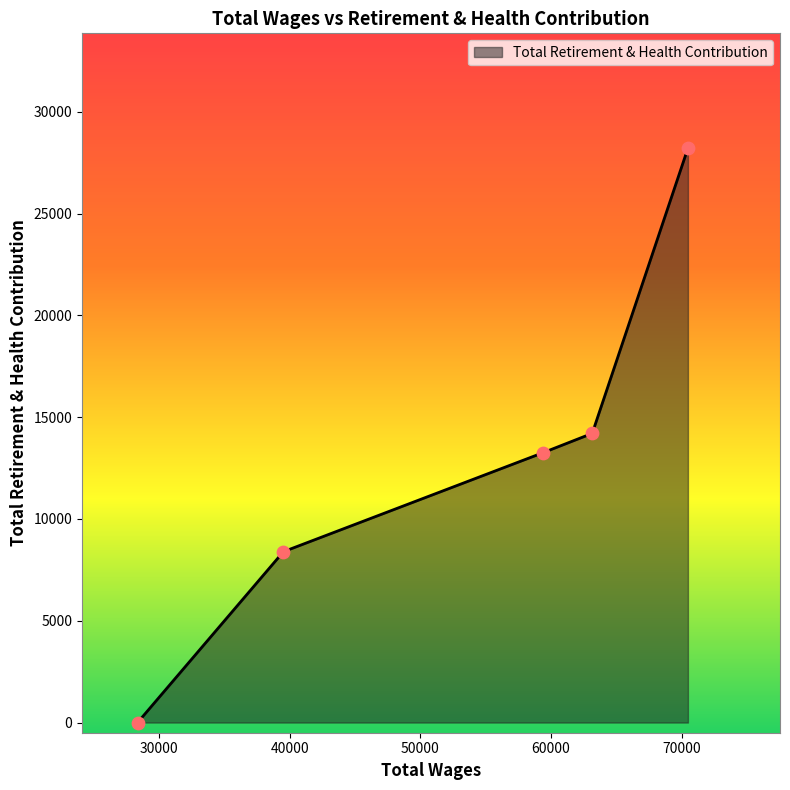

What is the difference between the maximum and second lowest values?

19816